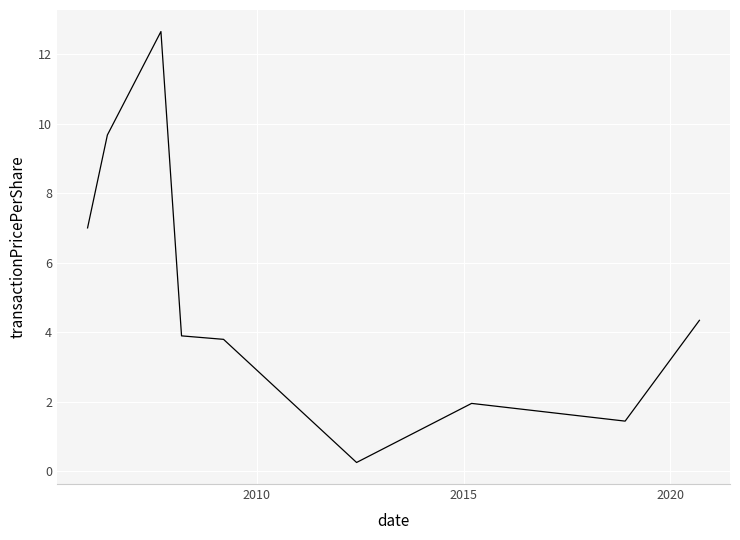

What is the difference between the maximum and minimum values?

12.4